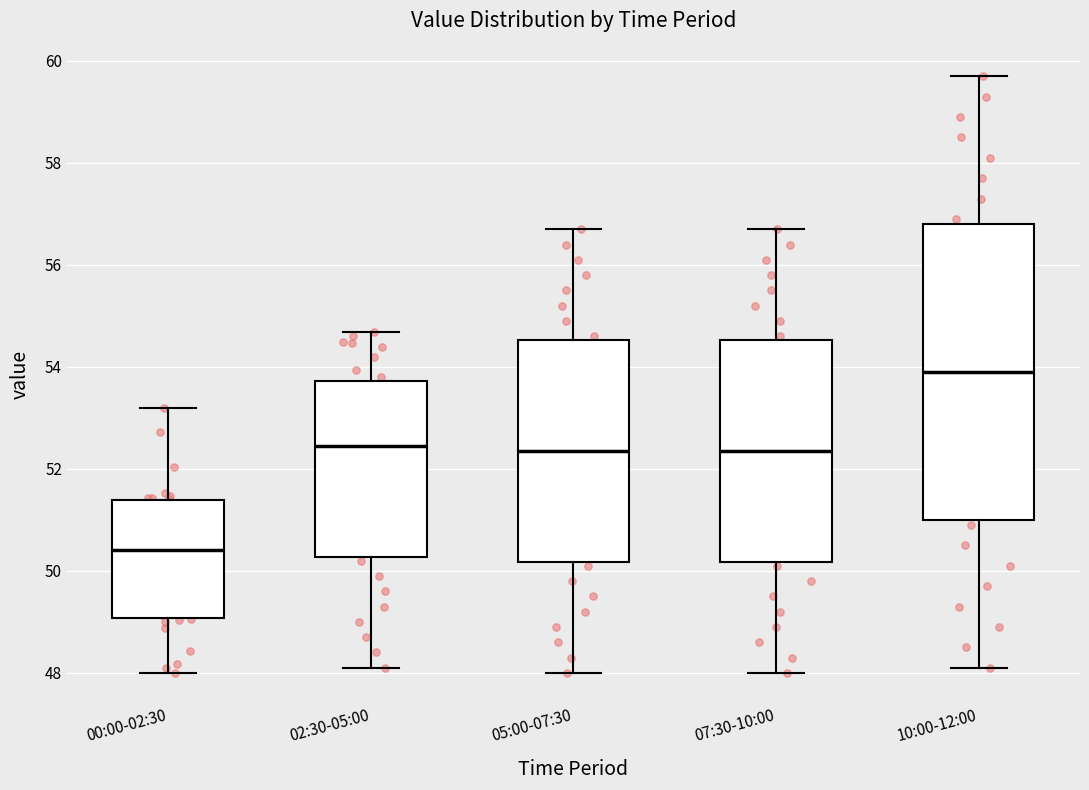

Where does the median line of the box for 02:30-05:00 sit on the y-axis? The values are not printed on the chart, so give them approximately, as read against the axis.

52.4